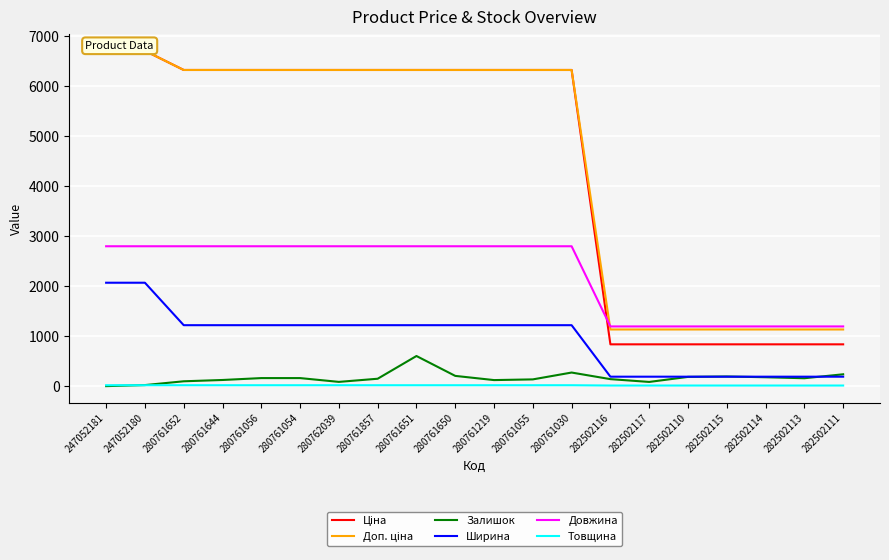

True or false: Товщина and Довжина intersect in this chart.

False